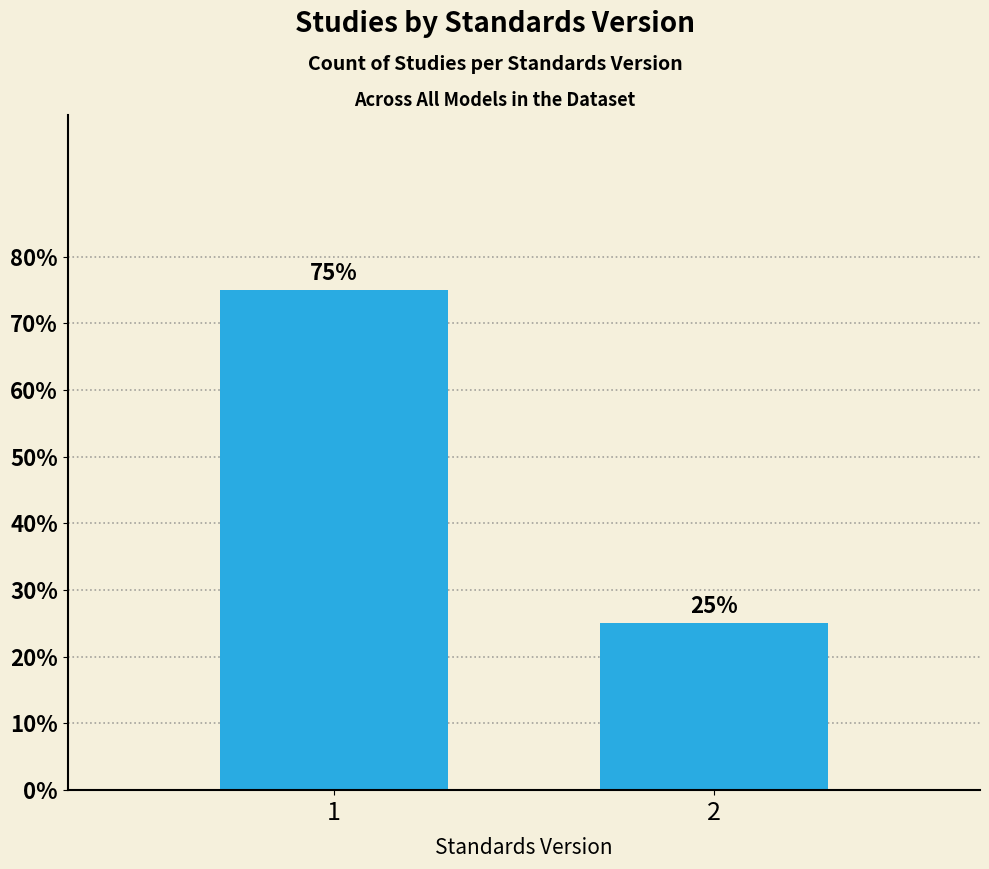

Reading right to left, transcribe all the data shown in this chart.

25	75